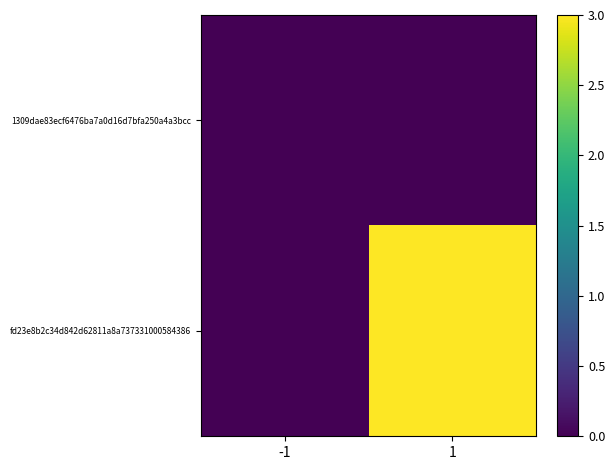

What is the total value across all series at 1?

3